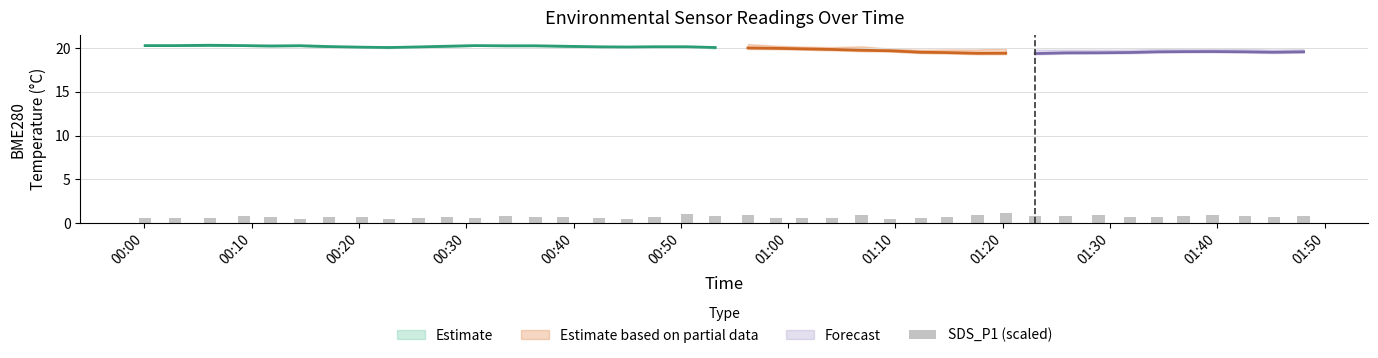

Is it true that the value at 00:00 is 0.6?

True